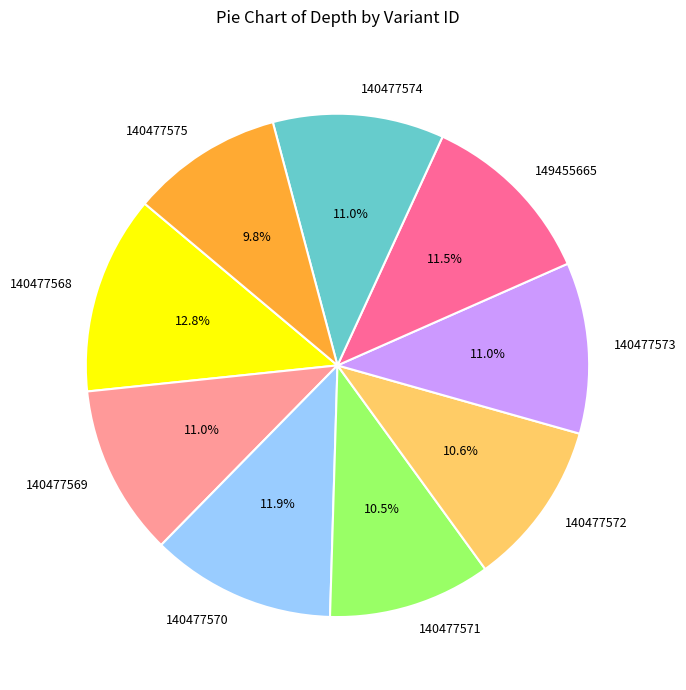

How many segments does this pie chart have?

9